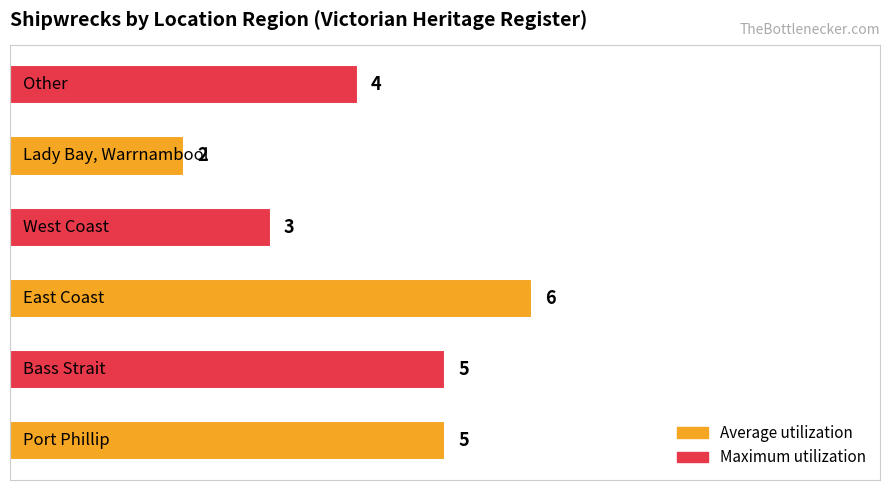

Count the values in the range 3 to 5.

4